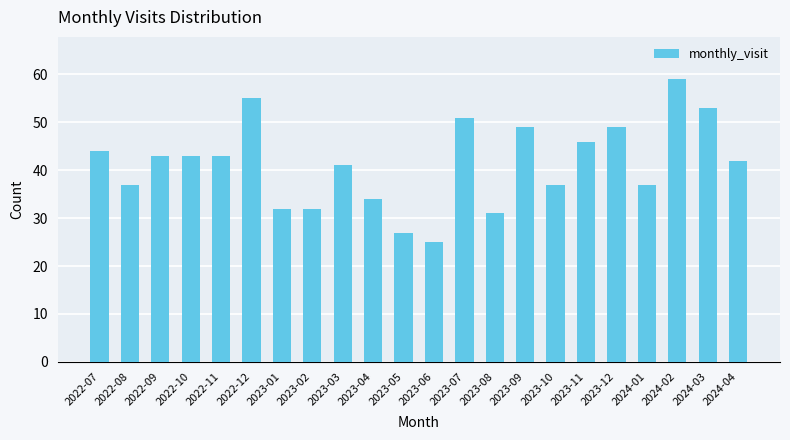

How many data points does each series have?

22